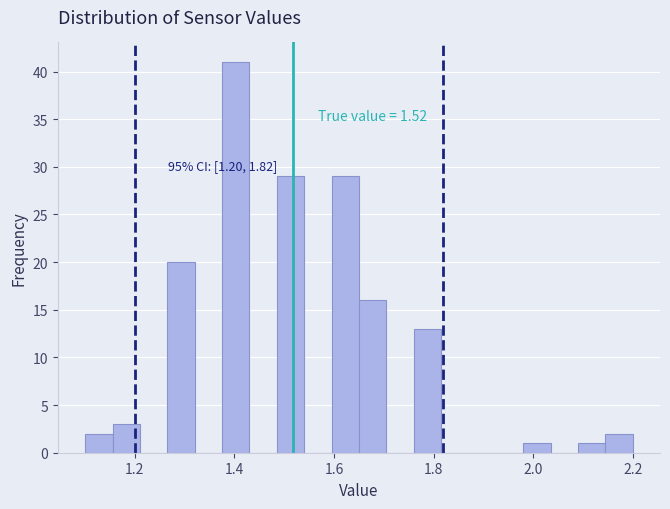

Read against the x-axis, roughly where is the centre of the tallest bar?

1.40